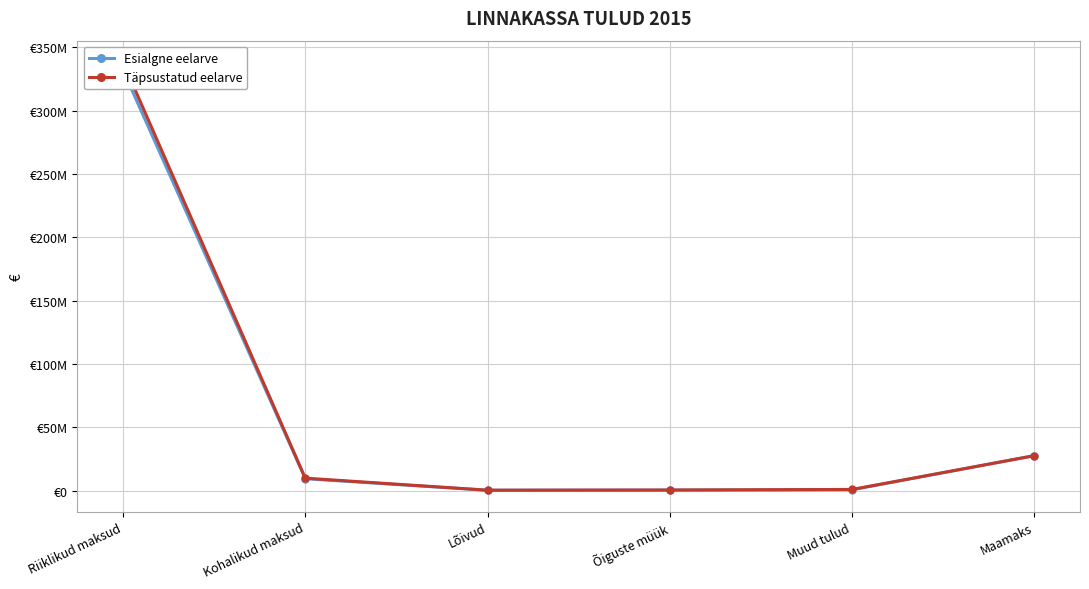

Rank the categories by Esialgne eelarve value from lowest to highest.

Lõivud, Õiguste müük, Muud tulud, Kohalikud maksud, Maamaks, Riiklikud maksud